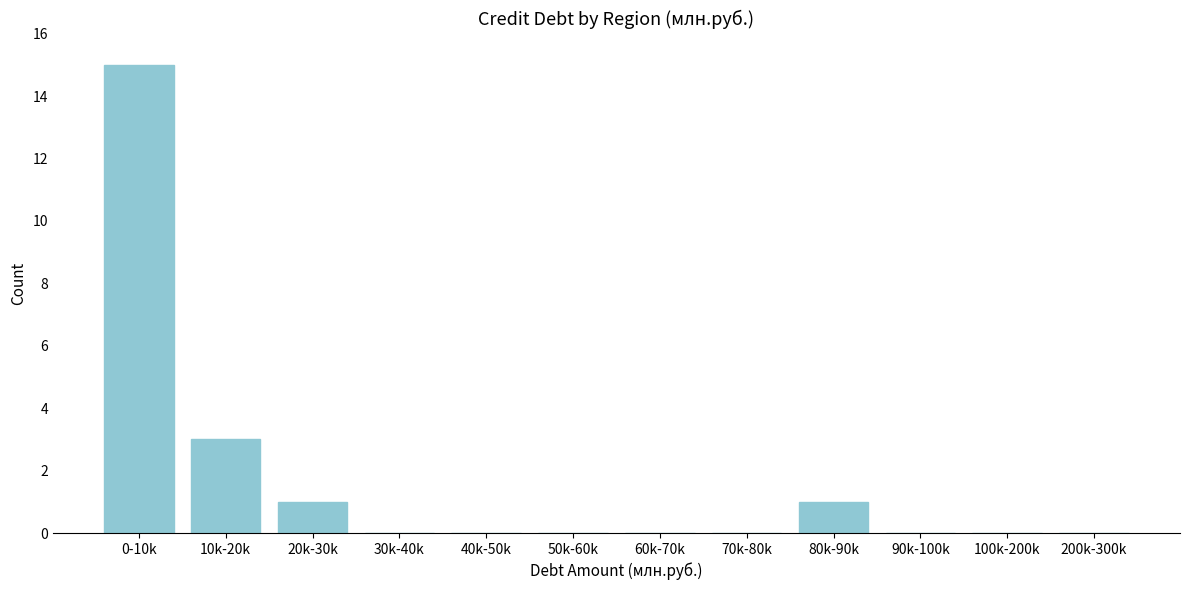

Reading right to left, transcribe all the data shown in this chart.

200k-300k=0	100k-200k=0	90k-100k=0	80k-90k=1	70k-80k=0	60k-70k=0	50k-60k=0	40k-50k=0	30k-40k=0	20k-30k=1	10k-20k=3	0-10k=15